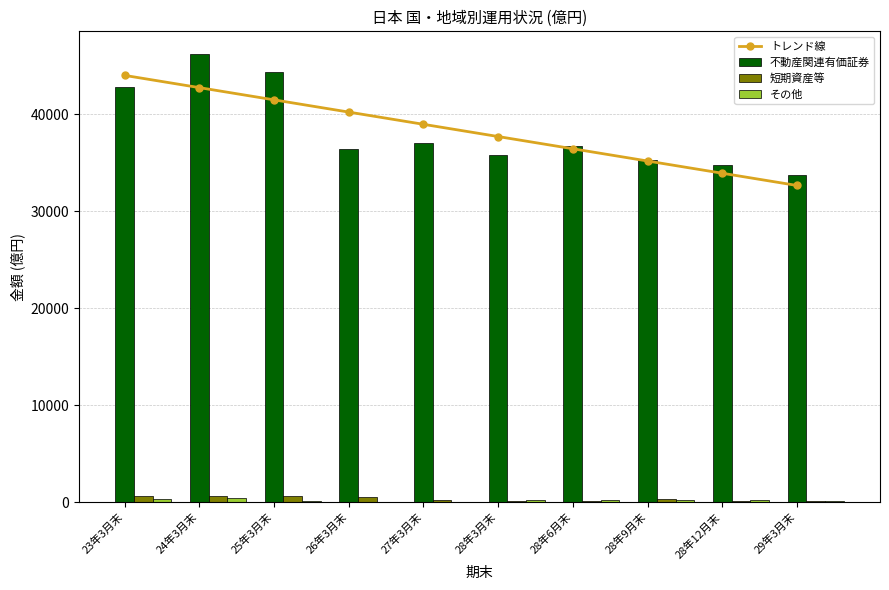

True or false: トレンド線 has more than 1 interior local peaks.

False